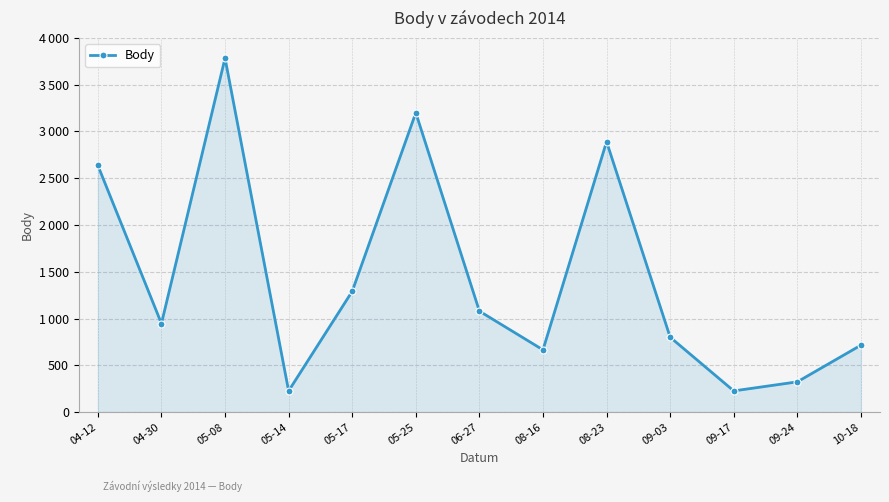

Is this an area chart (filled region under the line)?

Yes